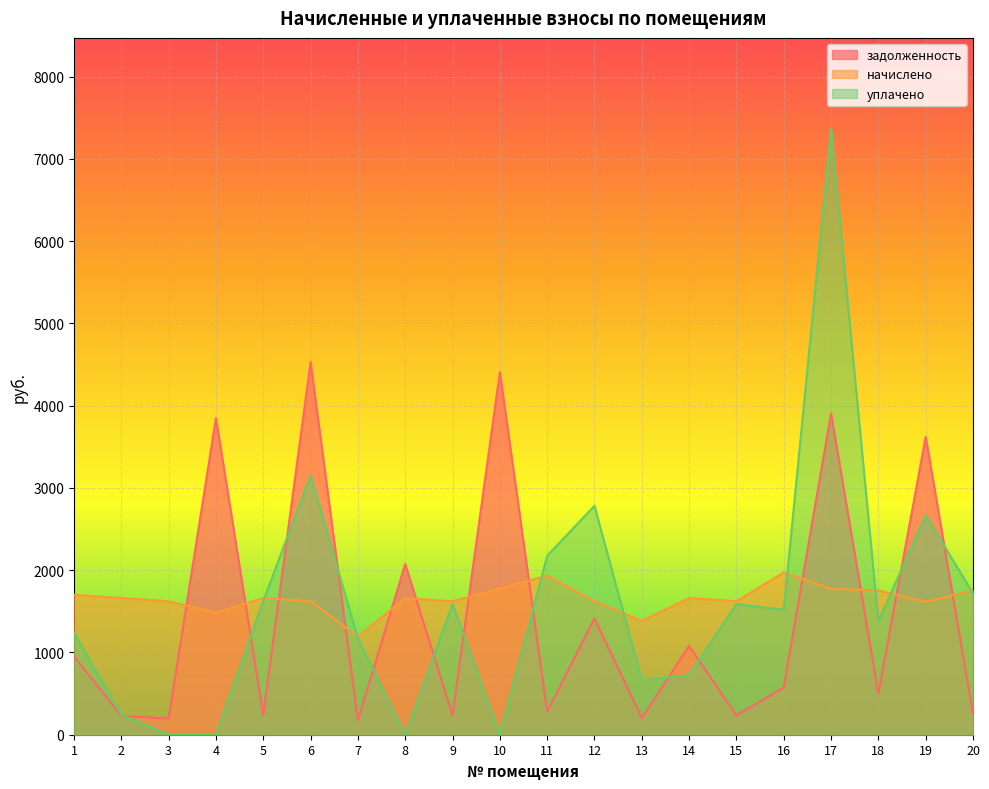

Between 20 and 15, which is larger?

20